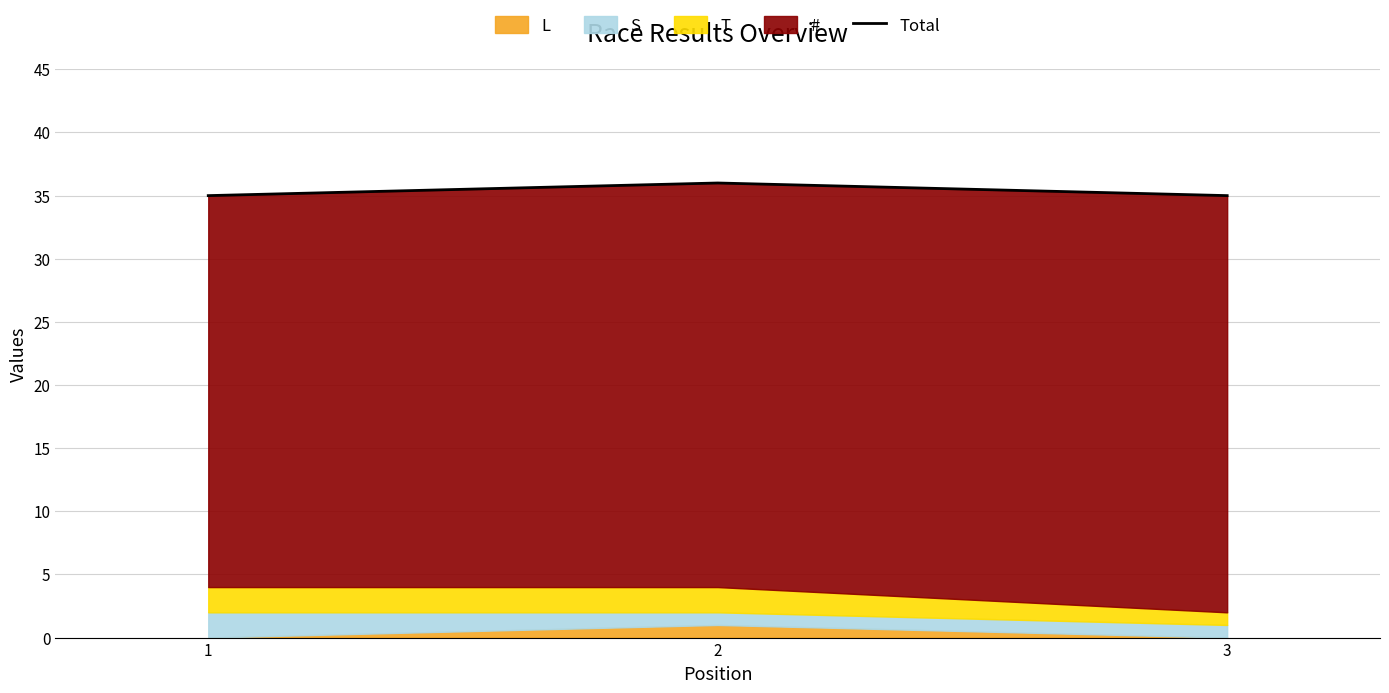

Reading left to right, extract all data points from this chart.

35	36	35